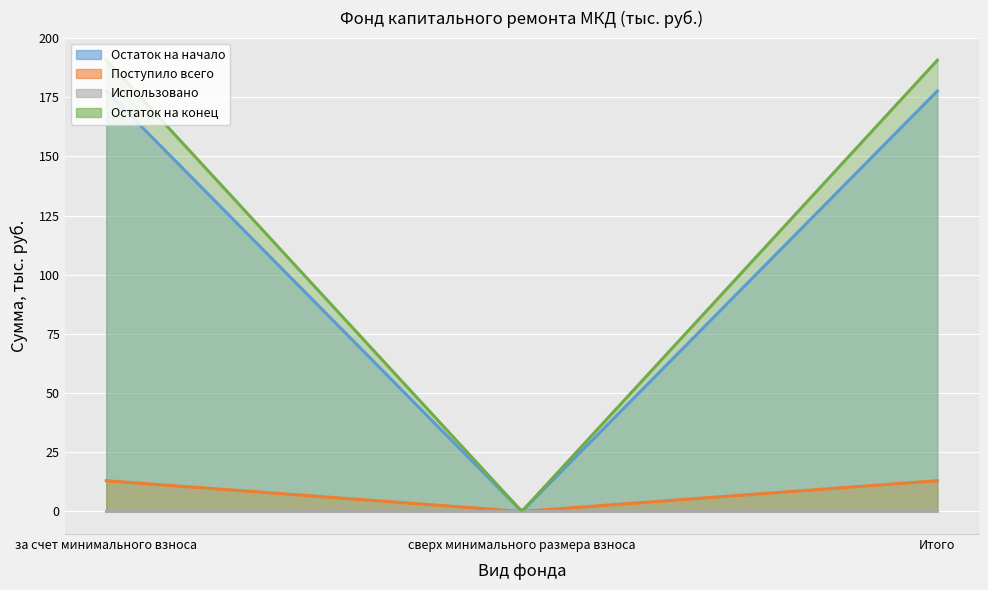

List the labels in order of Остаток на конец value, largest first.

за счет минимального взноса, Итого, сверх минимального размера взноса